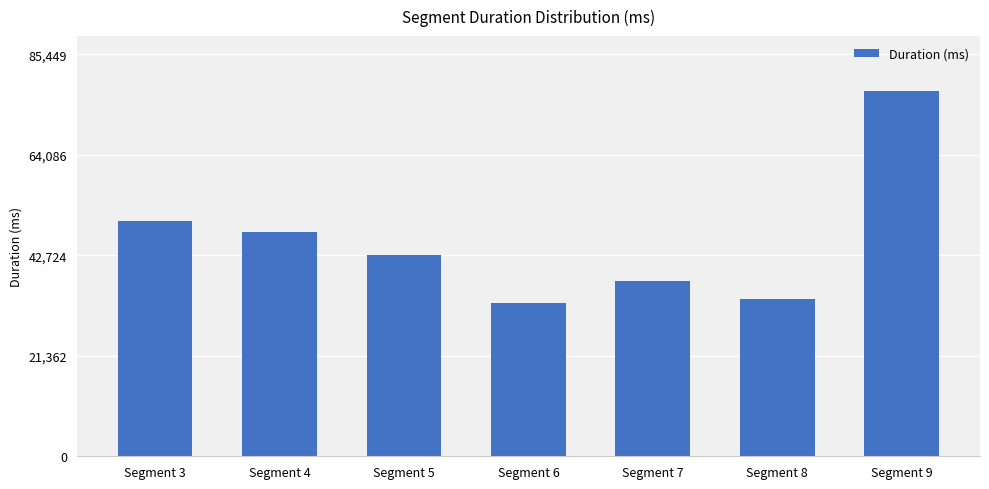

True or false: the data shows 47584 at Segment 4.

True